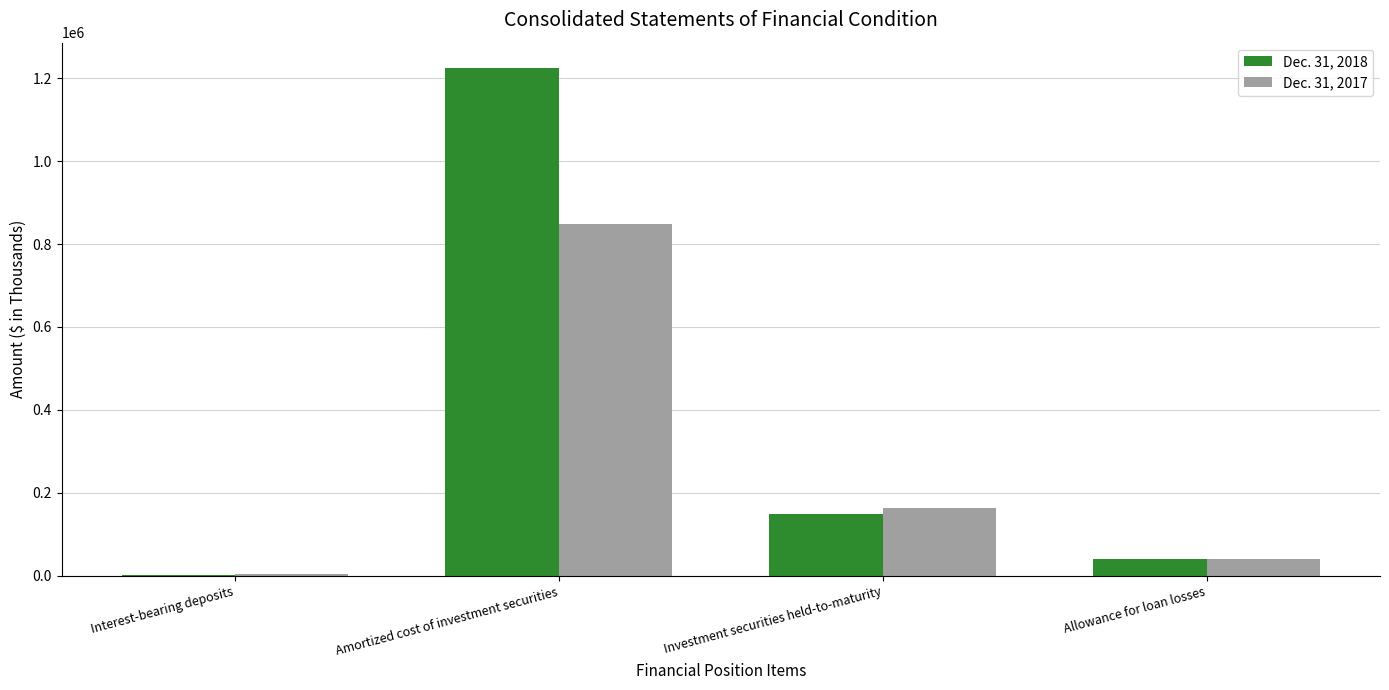

How many groups of bars are there?

4